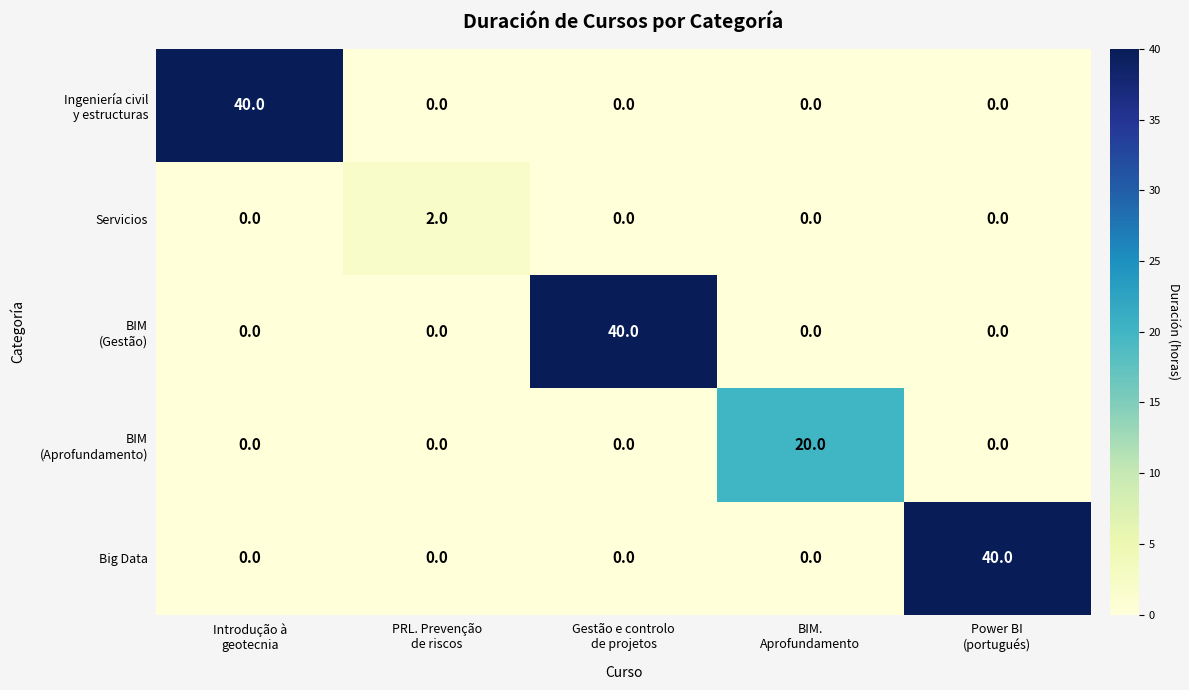

At how many categories does at least one series exceed 28?

3